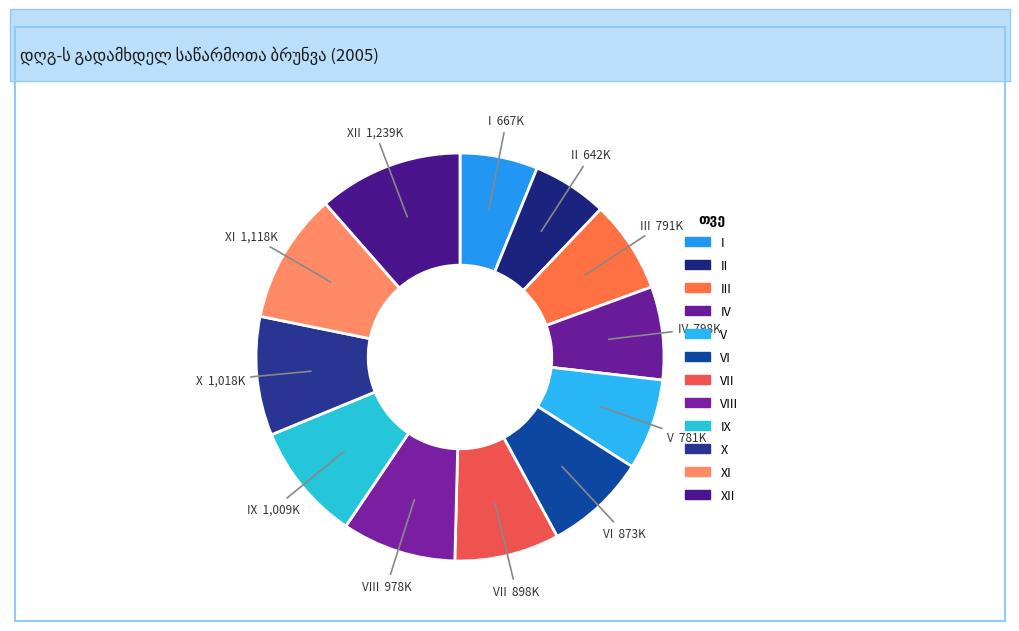

Is there a majority slice in this chart?

No